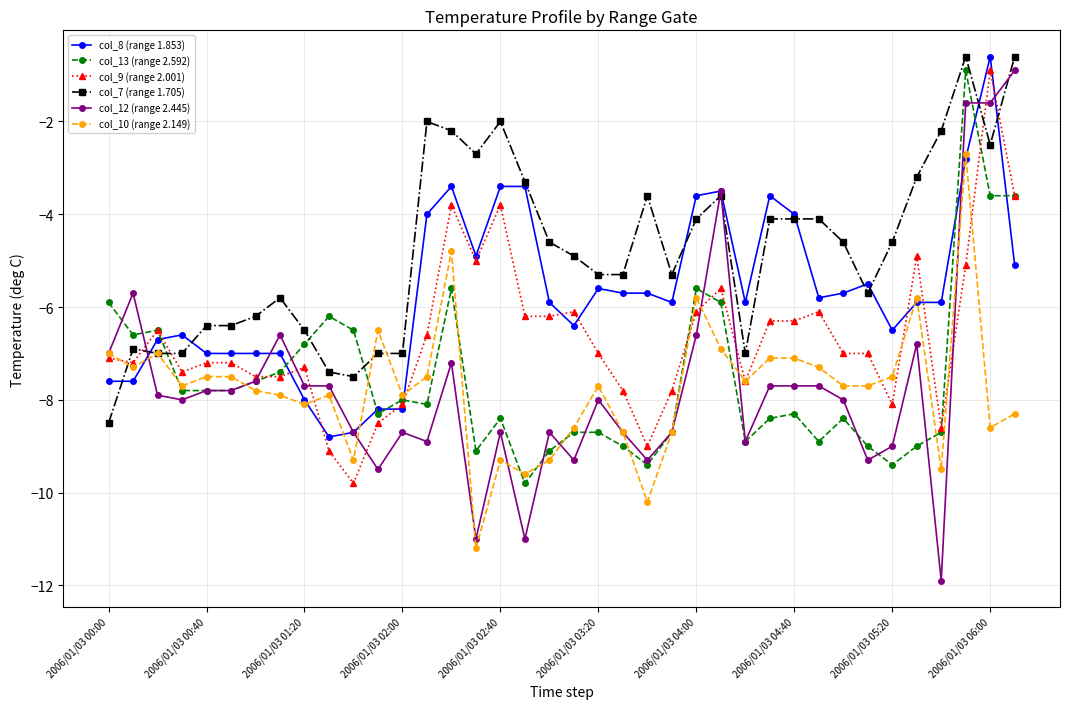

Which series has the widest spread of values?

col_12 (range 2.445)